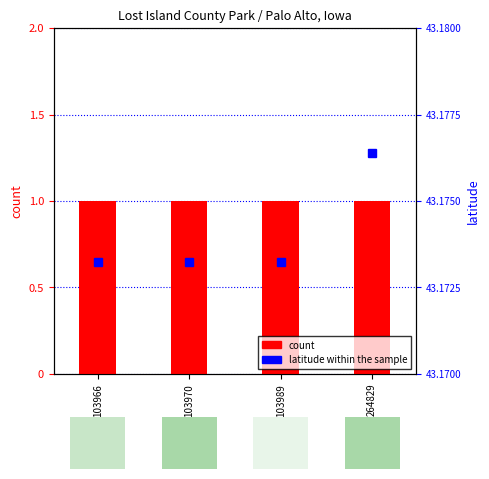

List the labels in order of value, largest first.

264829, 103966, 103970, 103989